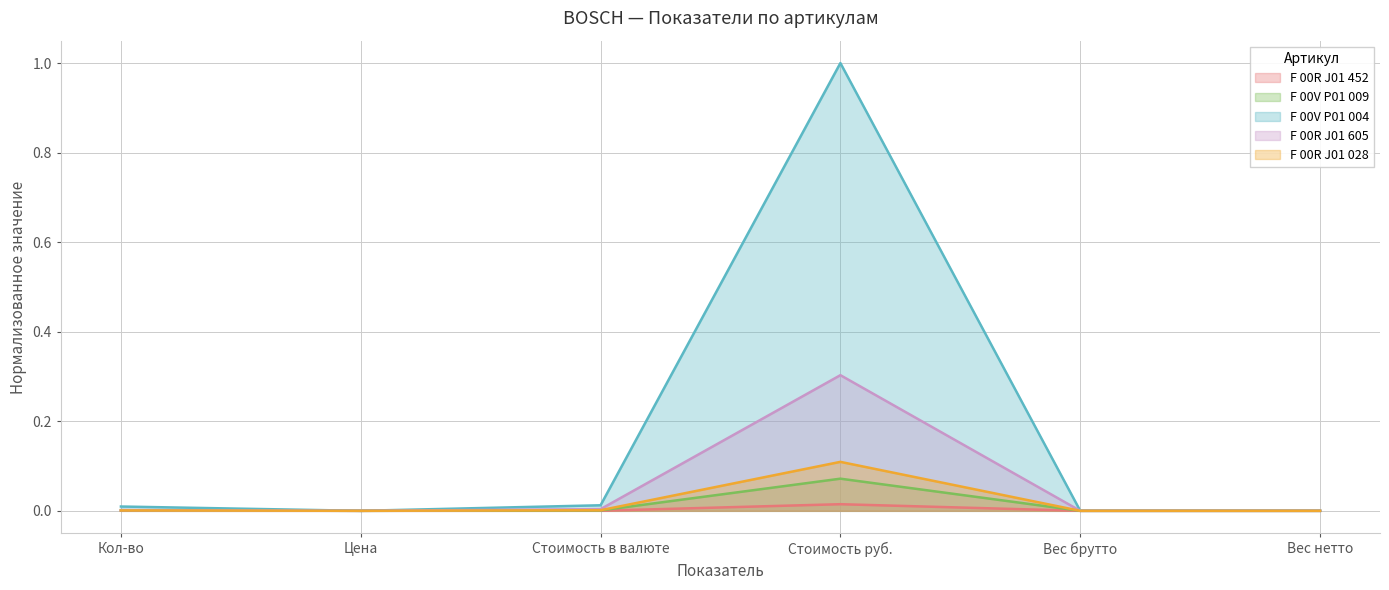

Which series has the largest range (max minus min)?

F 00V P01 004